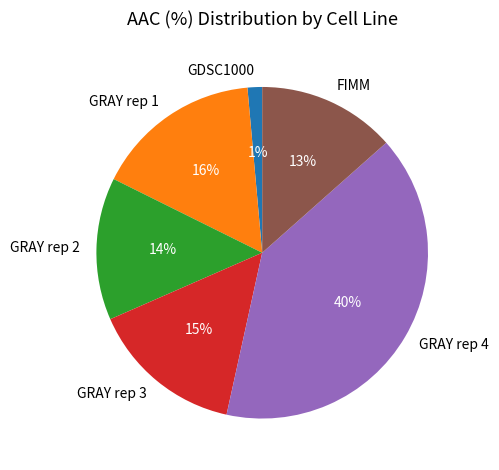

What is the ratio of the value at GRAY rep 3 to the value at GRAY rep 1?

0.9